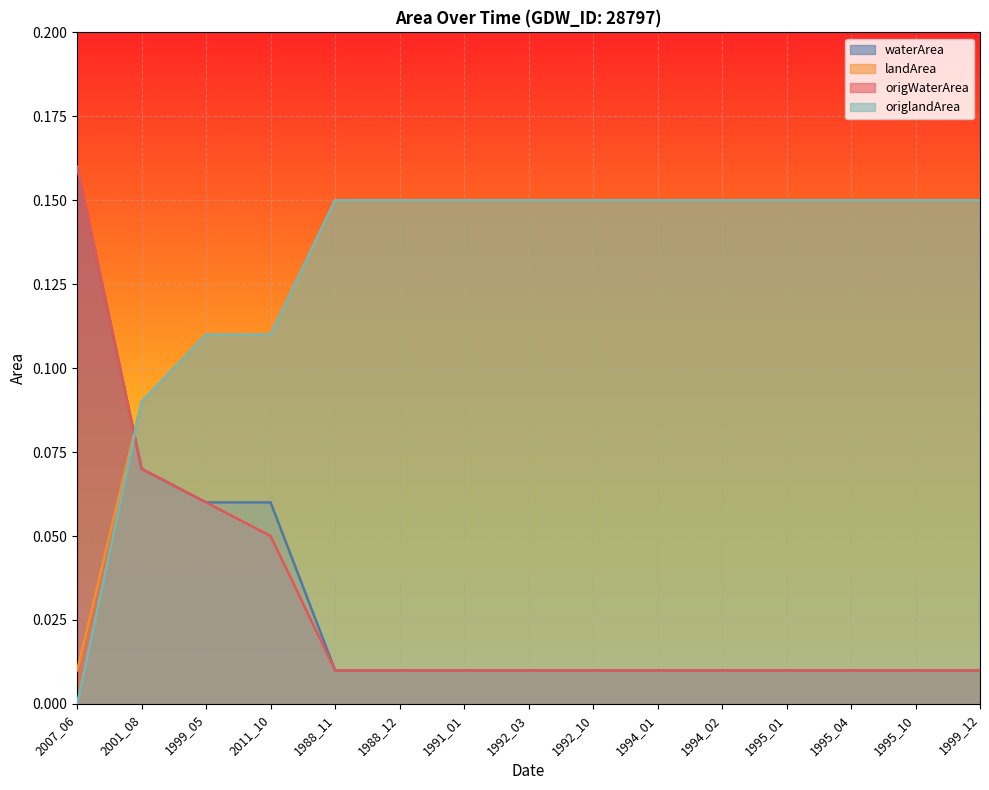

True or false: origlandArea has a value of 0.1 at 1988_12.

False